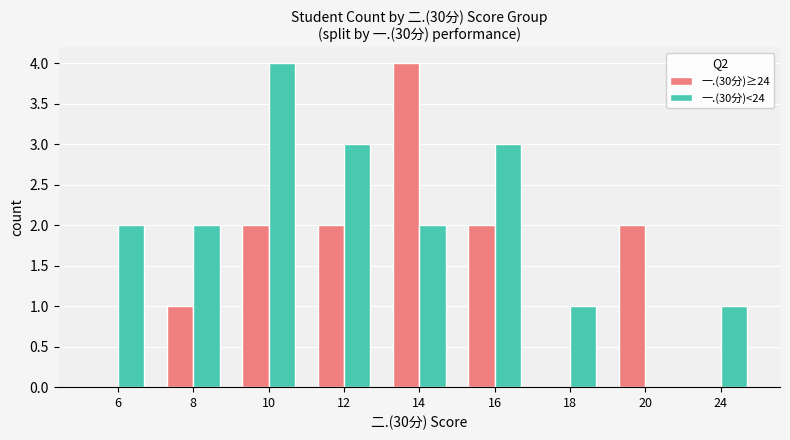

What is the greatest value displayed?

4